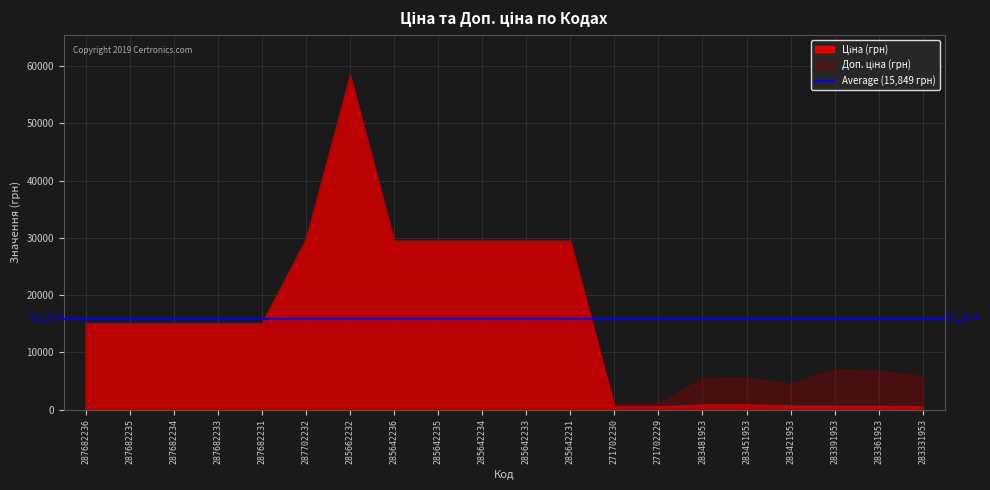

What is the difference between the maximum and minimum values in the Ціна series?

57842.2